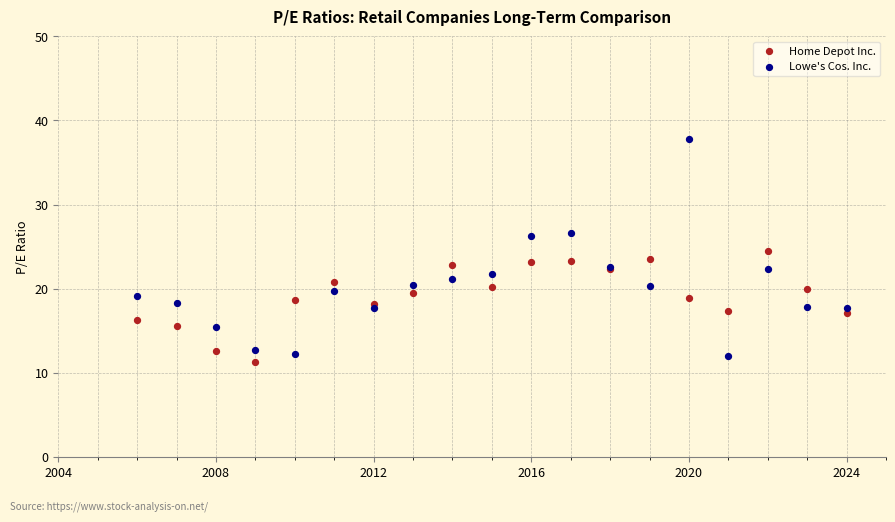

Which series has the widest spread of Y values?

Lowe's Cos. Inc.